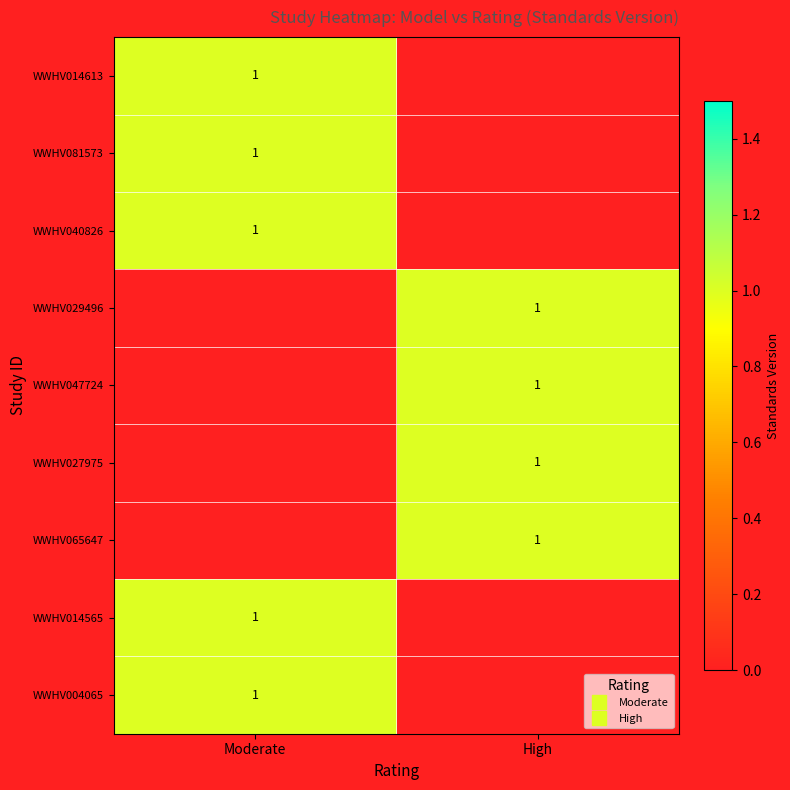

What is the spread (max minus min) of values at Moderate?

1